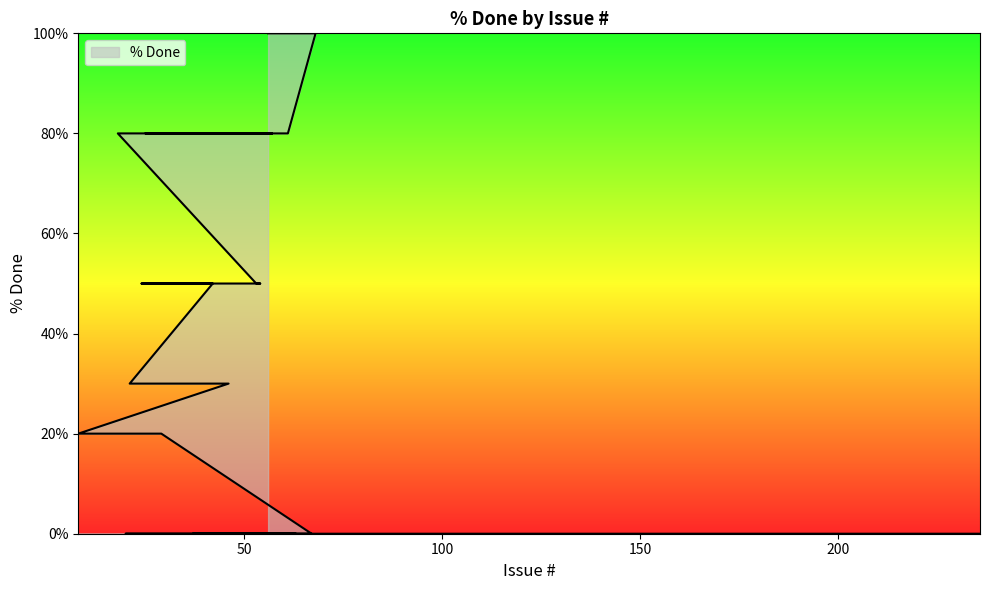

What is the maximum value shown in the chart?

100